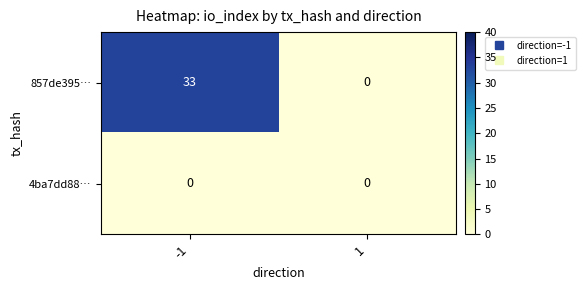

What is the difference between the 857de395… values at 1 and -1?

33